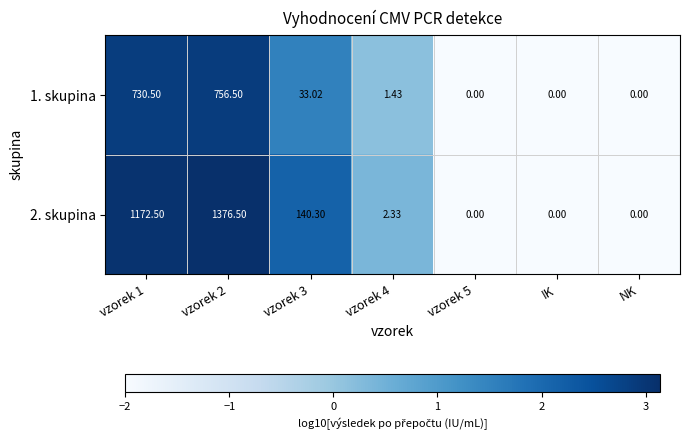

Is the value of 2. skupina at vzorek 2 greater than the value of 1. skupina at vzorek 1?

Yes